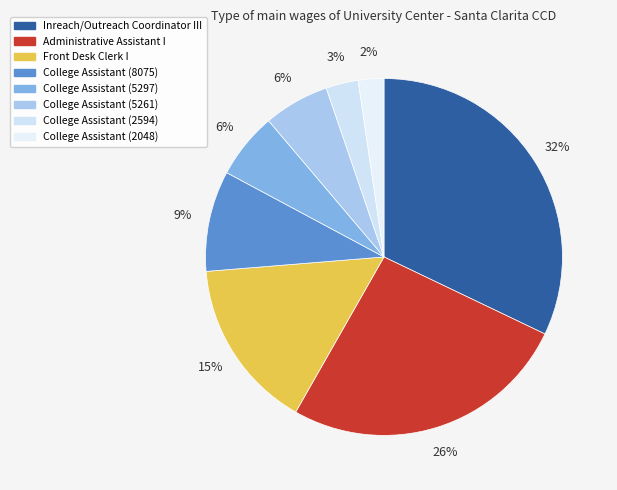

Does any single category account for the majority?

No